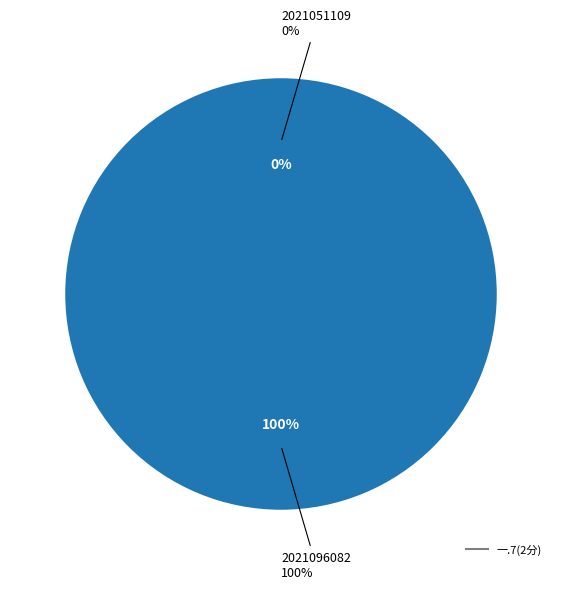

To the nearest percent, what is the combined percentage of 2021096082 and 2021051109?

100%